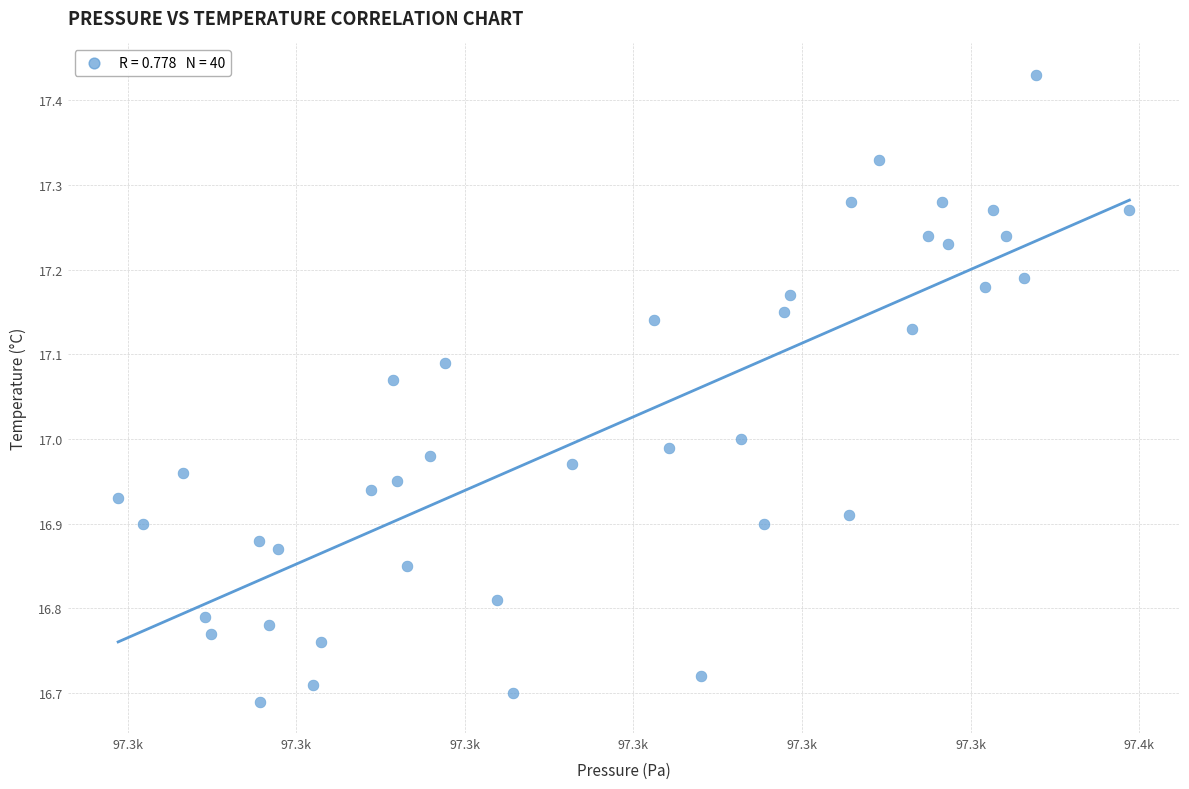

What is the range of X values (max minus min)?

60.0